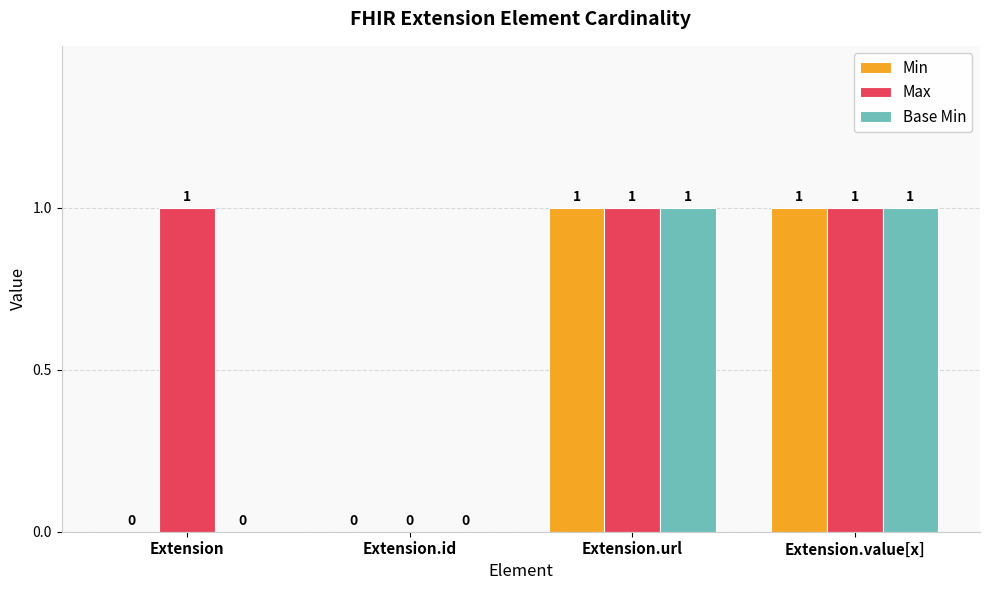

Which series has the largest total across all categories?

Max